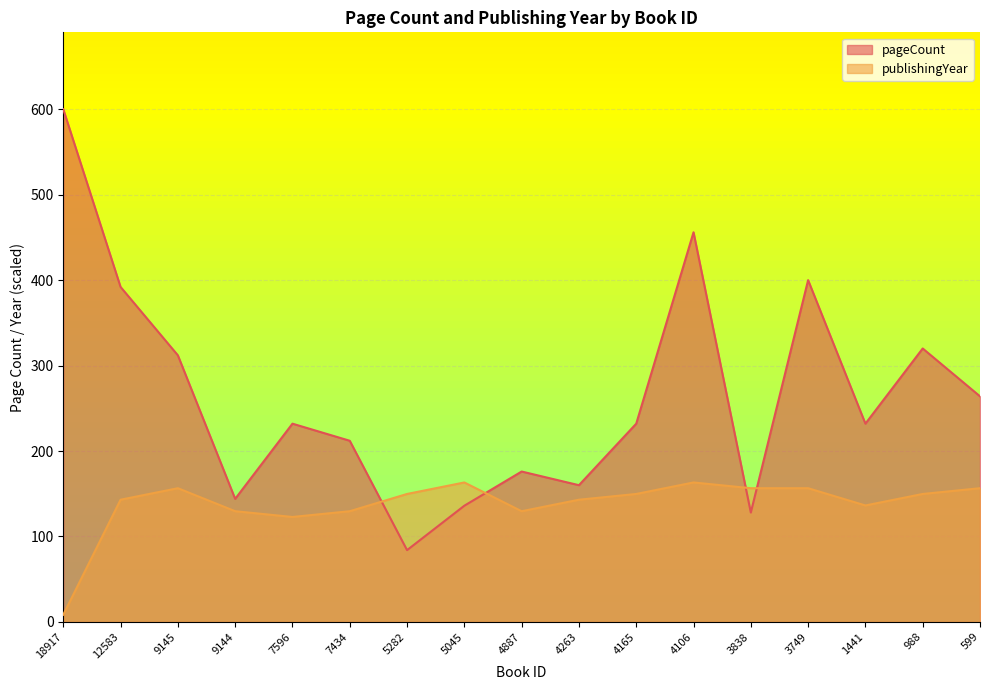

How many lines are shown in the chart?

2